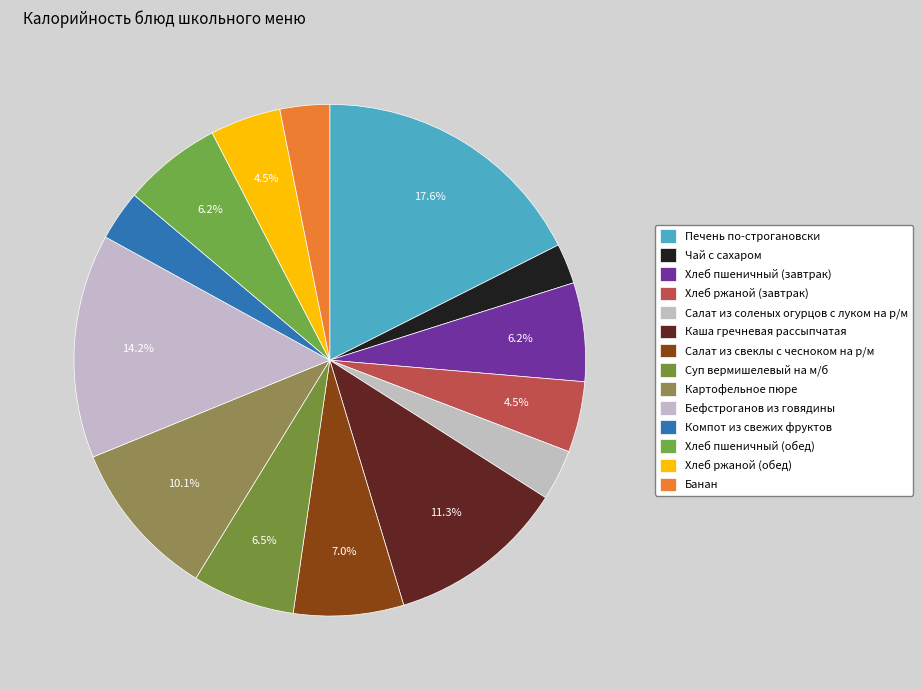

Count the number of slices in the pie.

14